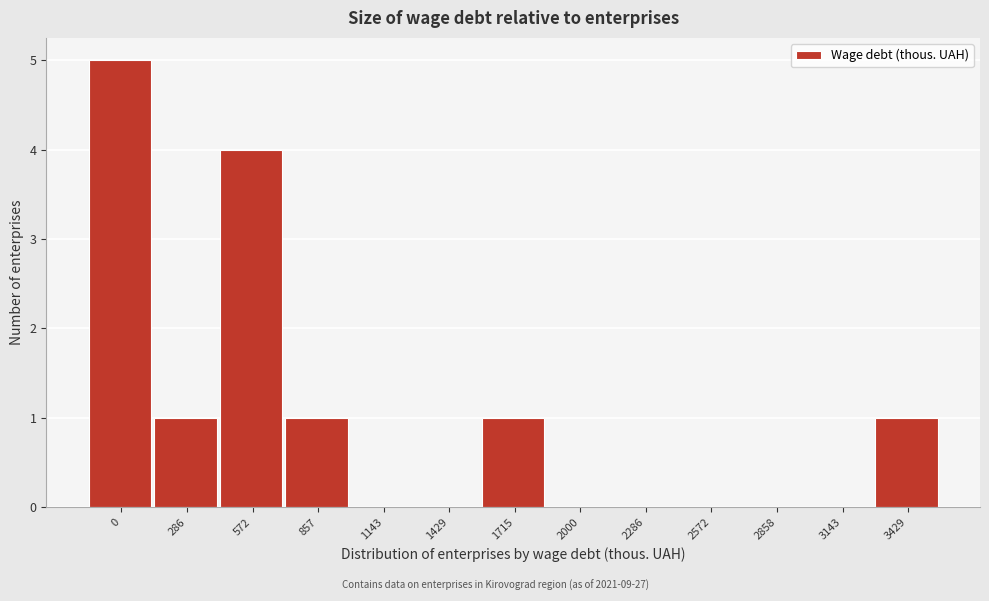

Reading left to right, transcribe all the data shown in this chart.

0=5	286=1	572=4	857=1	1143=0	1429=0	1715=1	2000=0	2286=0	2572=0	2858=0	3143=0	3429=1